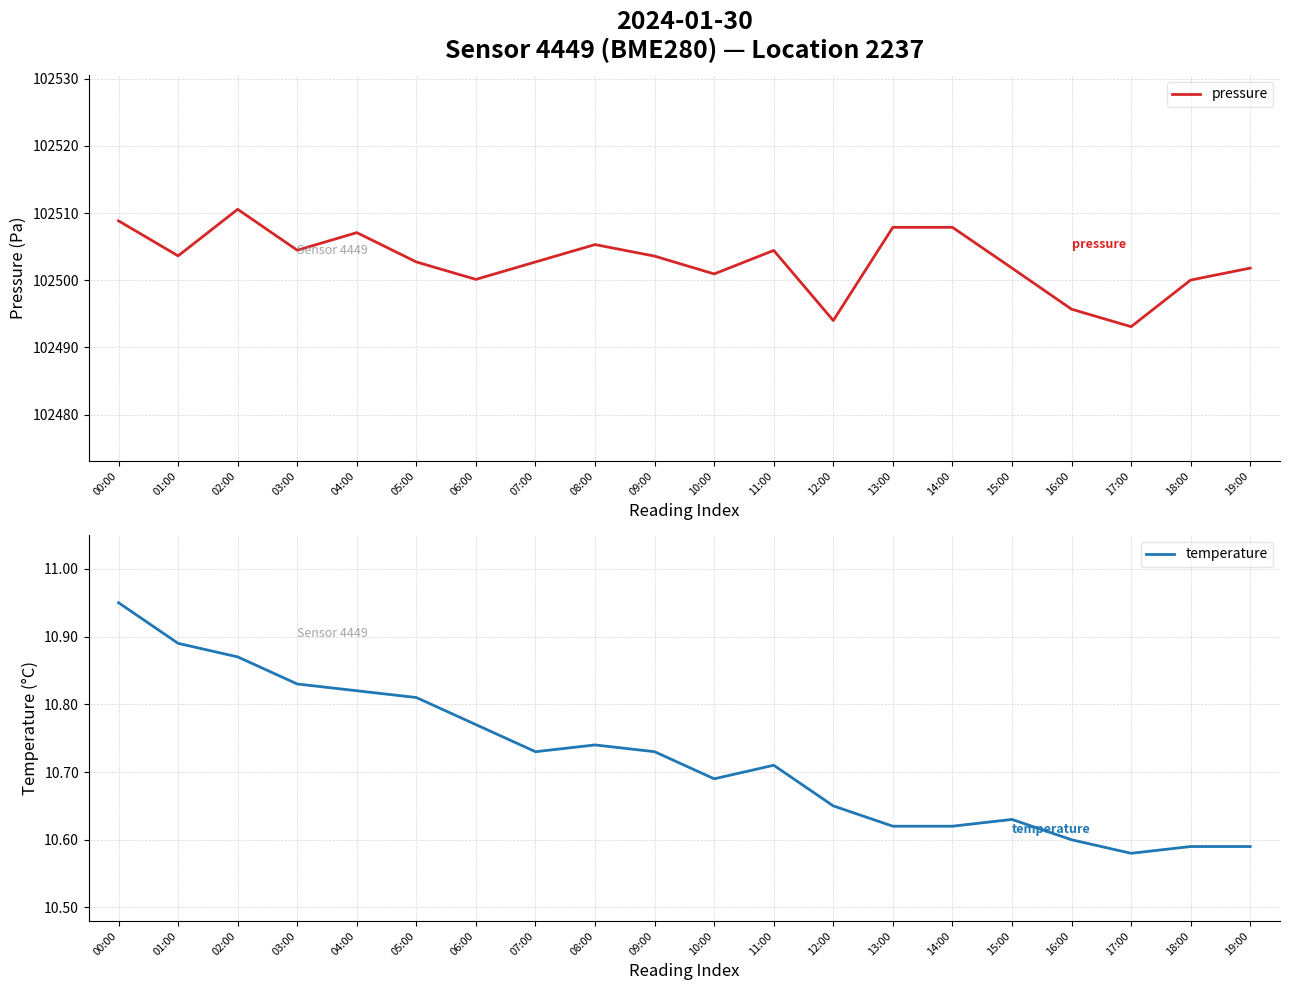

Is it true that temperature equals 2.9 at 07:00?

False